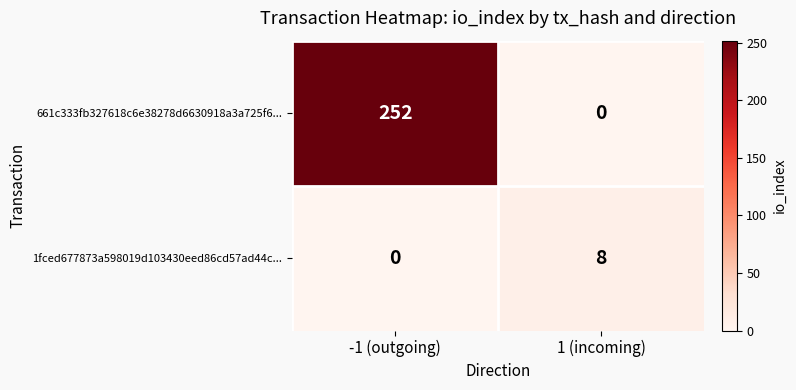

What is the difference between the 1fced677873a598019d103430eed86cd57ad44c... values at 1 (incoming) and -1 (outgoing)?

8